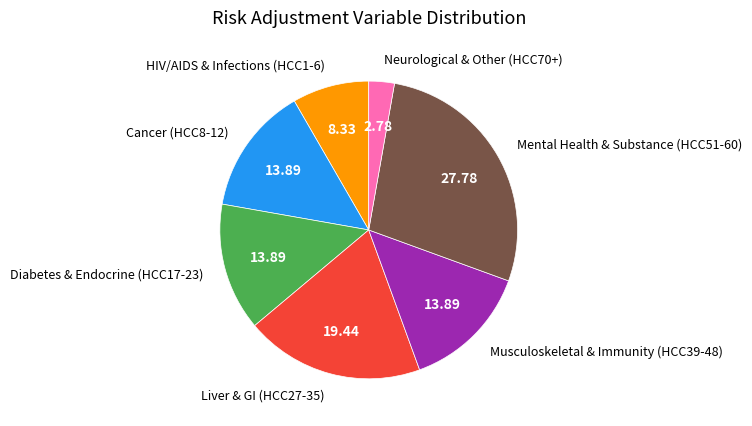

Between Neurological & Other (HCC70+) and HIV/AIDS & Infections (HCC1-6), which is larger?

HIV/AIDS & Infections (HCC1-6)